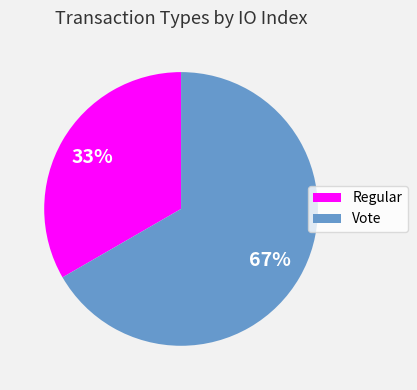

To the nearest percent, what is the average slice percentage?

50%